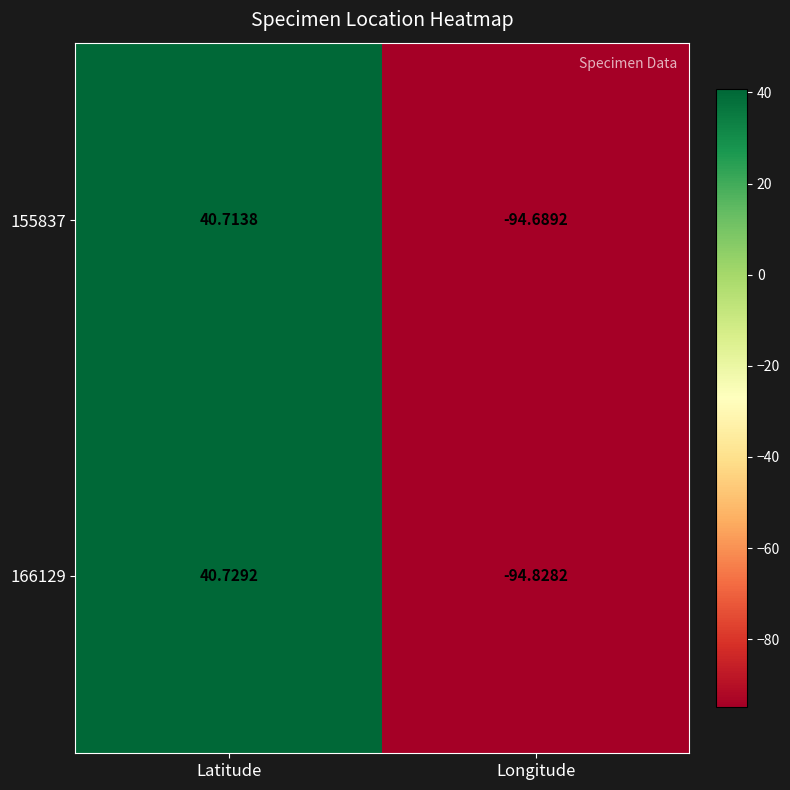

At which category is the sum across all series the highest?

Latitude